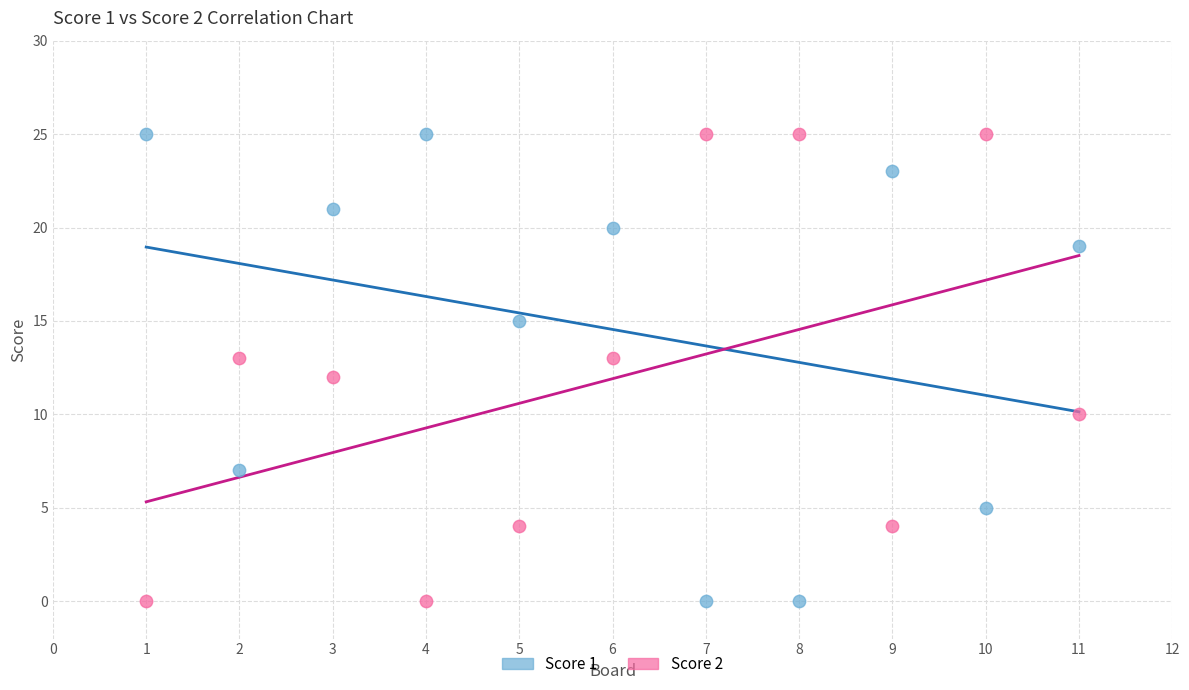

What is the X range (max minus min) for the scatter plot?

10